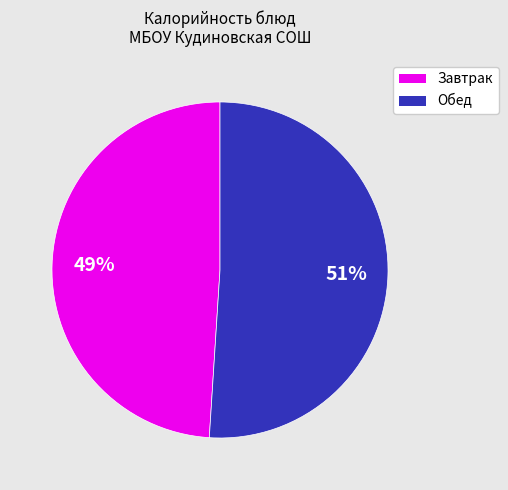

Is there any slice that represents more than half of the pie?

Yes